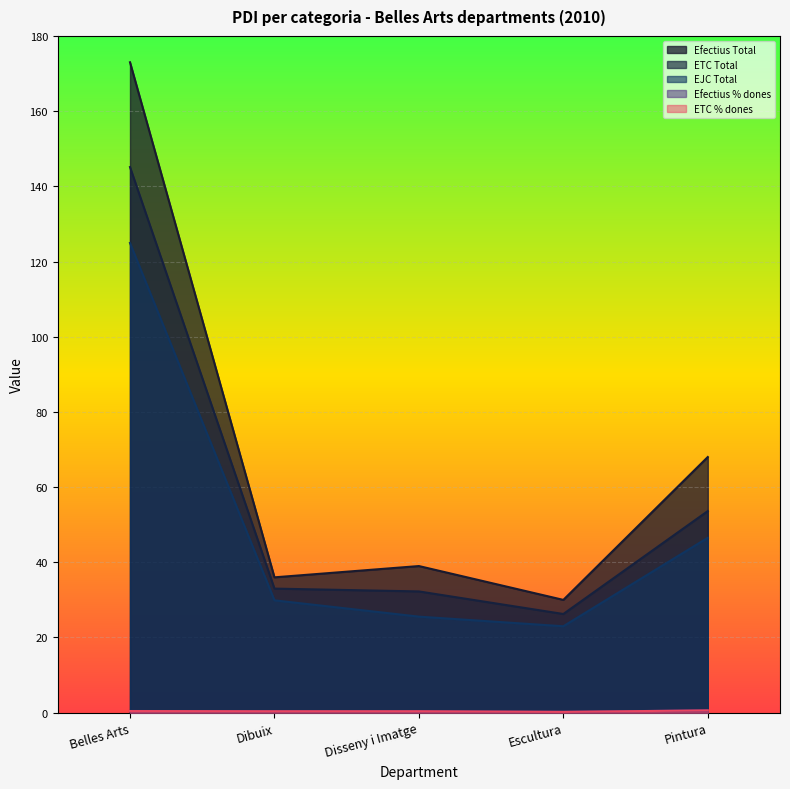

At which label is ETC % dones closest to 0?

Escultura